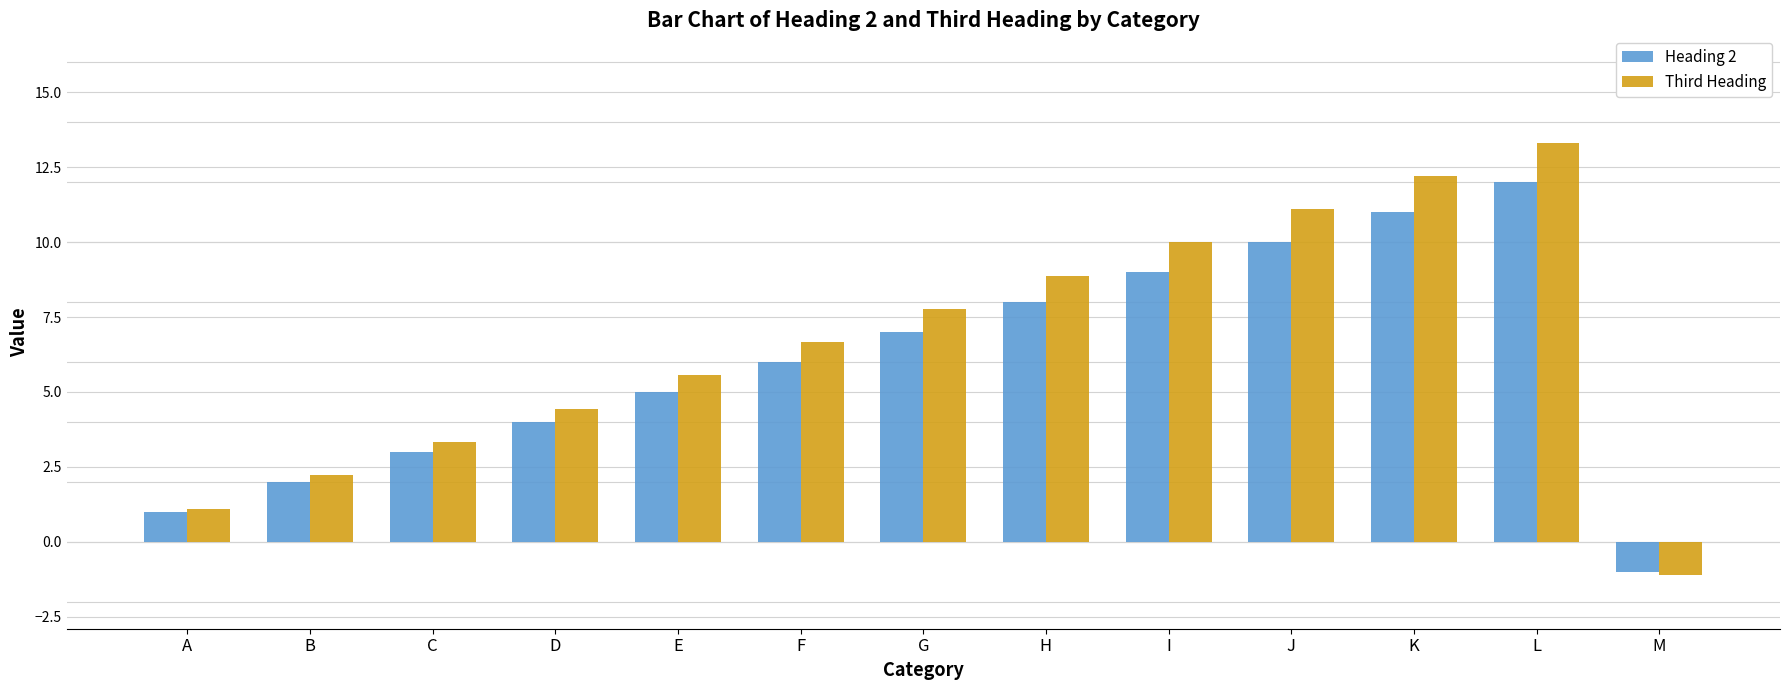

What is the difference between the second highest and minimum values in the Heading 2 series?

12.0